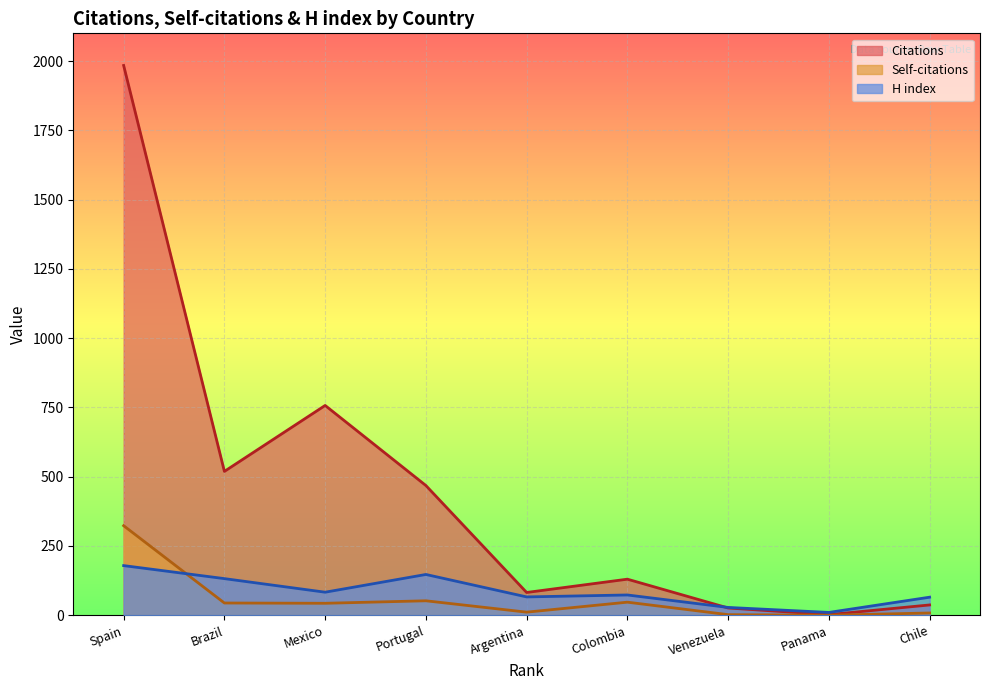

Which has a higher value, Venezuela or Colombia?

Colombia